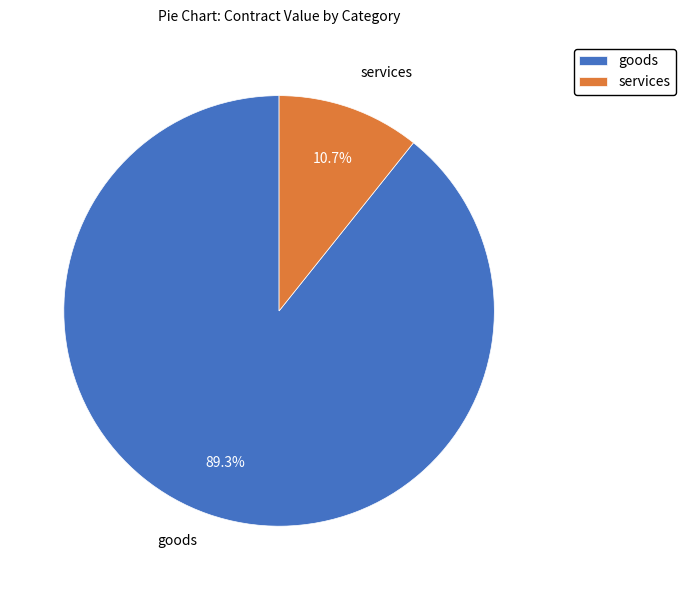

Rank the categories by value from lowest to highest.

services, goods